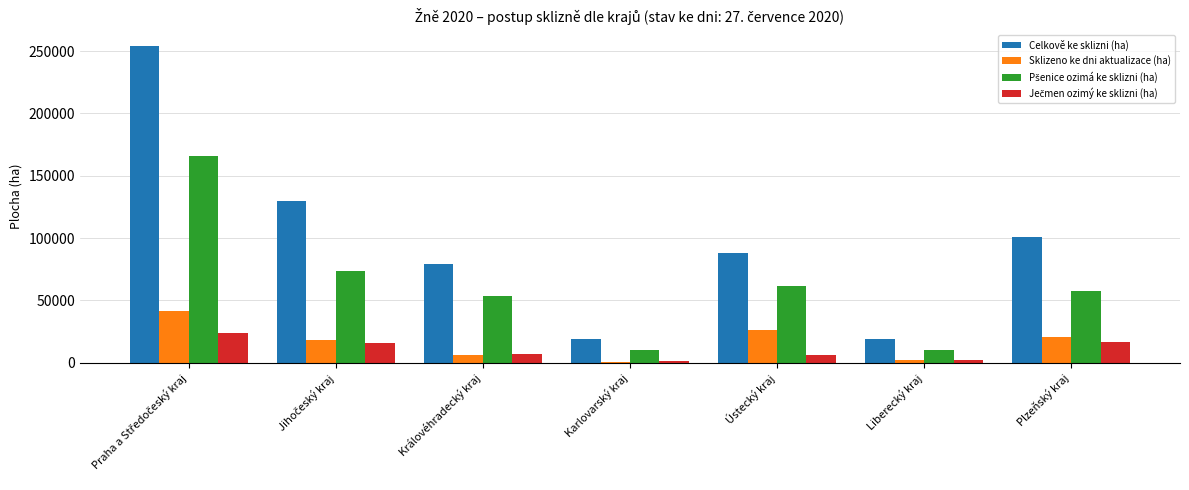

Which series has the largest total across all categories?

Celkově ke sklizni (ha)